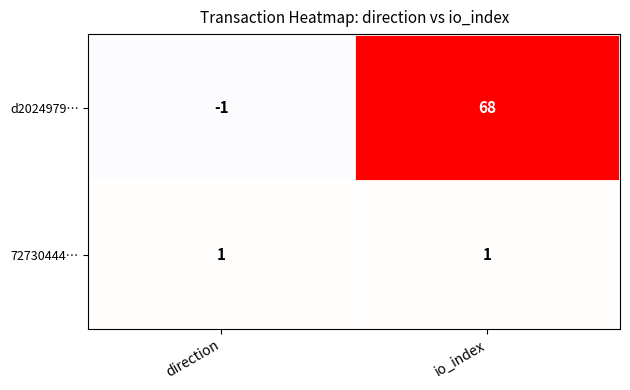

What is the average value of the d2024979… series?

34